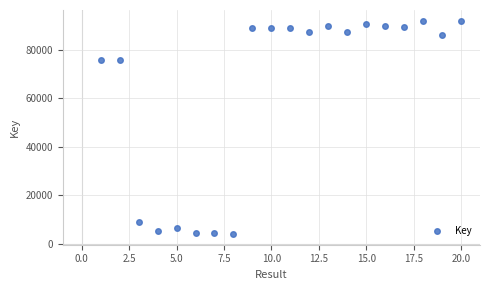

What is the value of the 10th point from the left?

88903